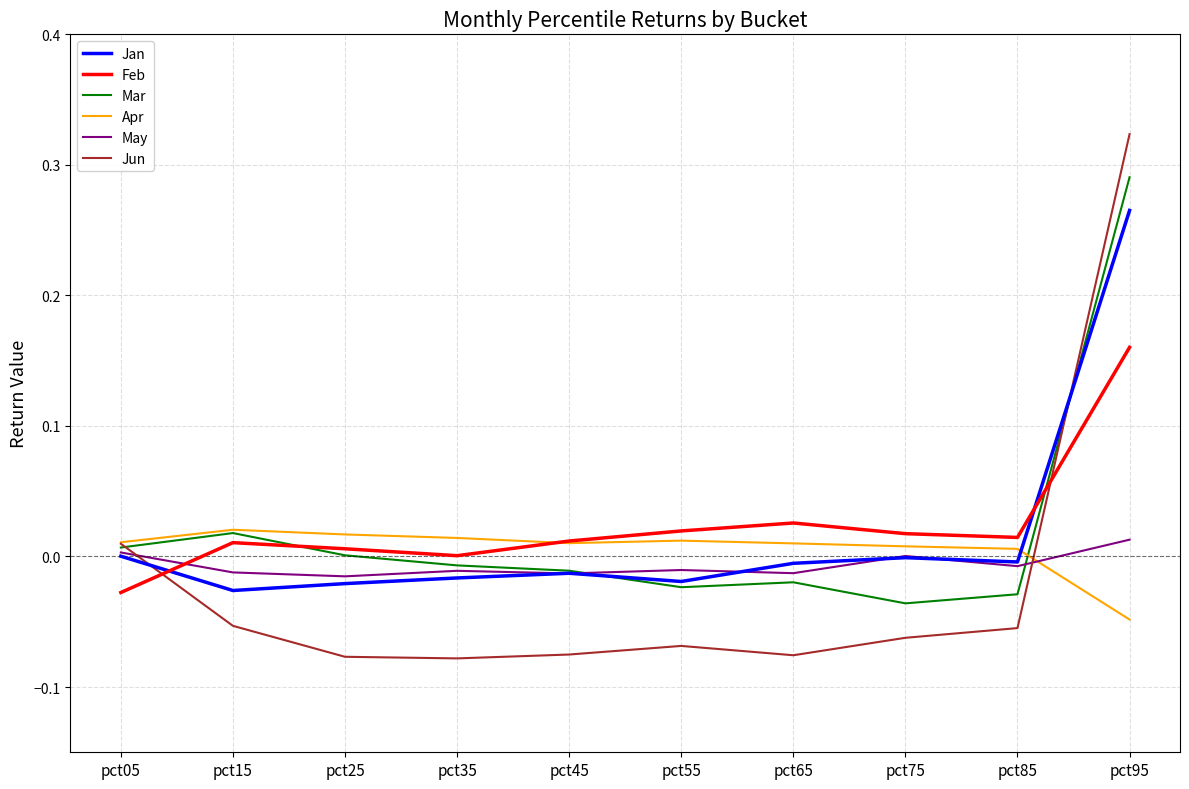

The Mar series shows -0.0 at pct55. True or false?

True